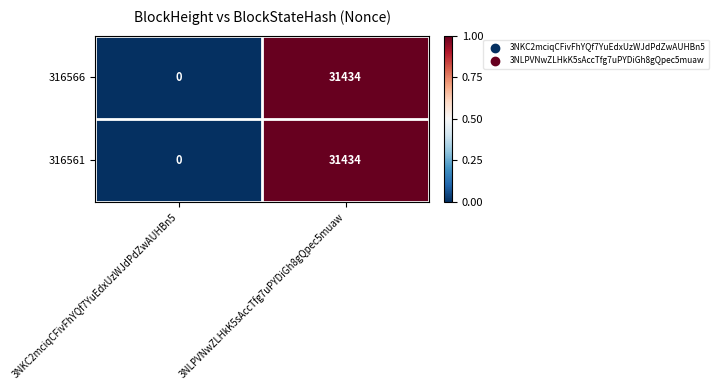

Reading left to right, transcribe all the data shown in this chart.

316566: 3NKC2mciqCFivFhYQf7YuEdxUzWJdPdZwAUHBn5=0	3NLPVNwZLHkK5sAccTfg7uPYDiGh8gQpec5muaw=31434
316561: 3NKC2mciqCFivFhYQf7YuEdxUzWJdPdZwAUHBn5=0	3NLPVNwZLHkK5sAccTfg7uPYDiGh8gQpec5muaw=31434